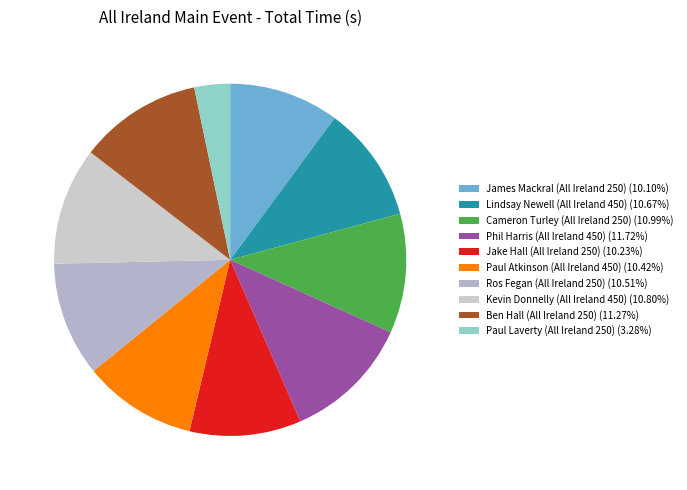

What percentage is the Ros Fegan (All Ireland 250) slice, to the nearest percent?

11%